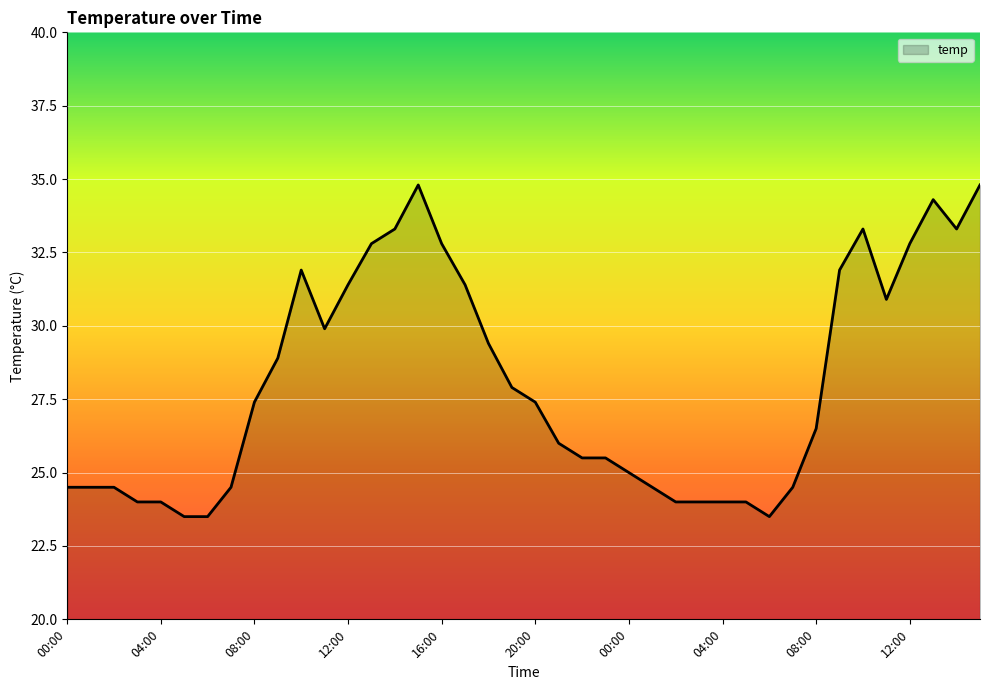

What is the difference between the maximum and minimum values?

11.3